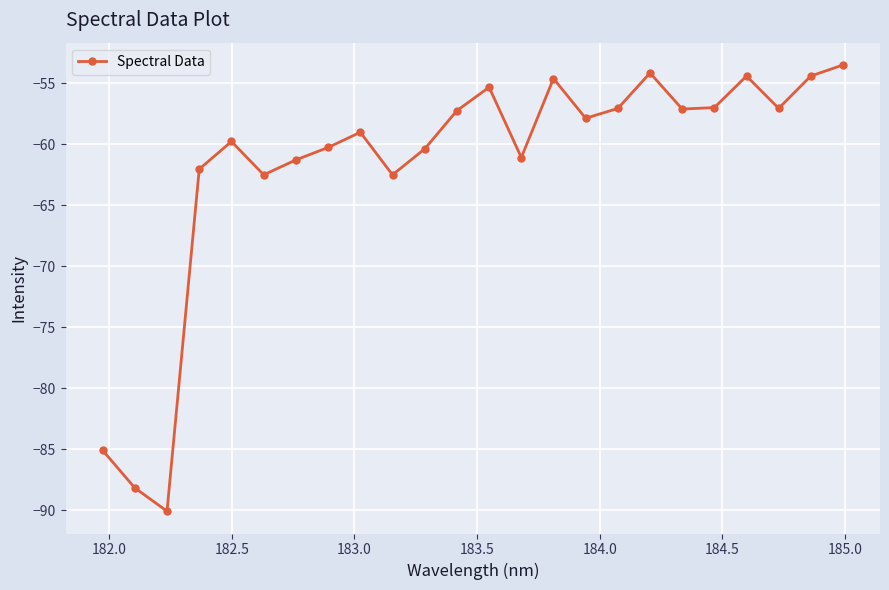

What is the value of the 8th point from the left?

-60.3